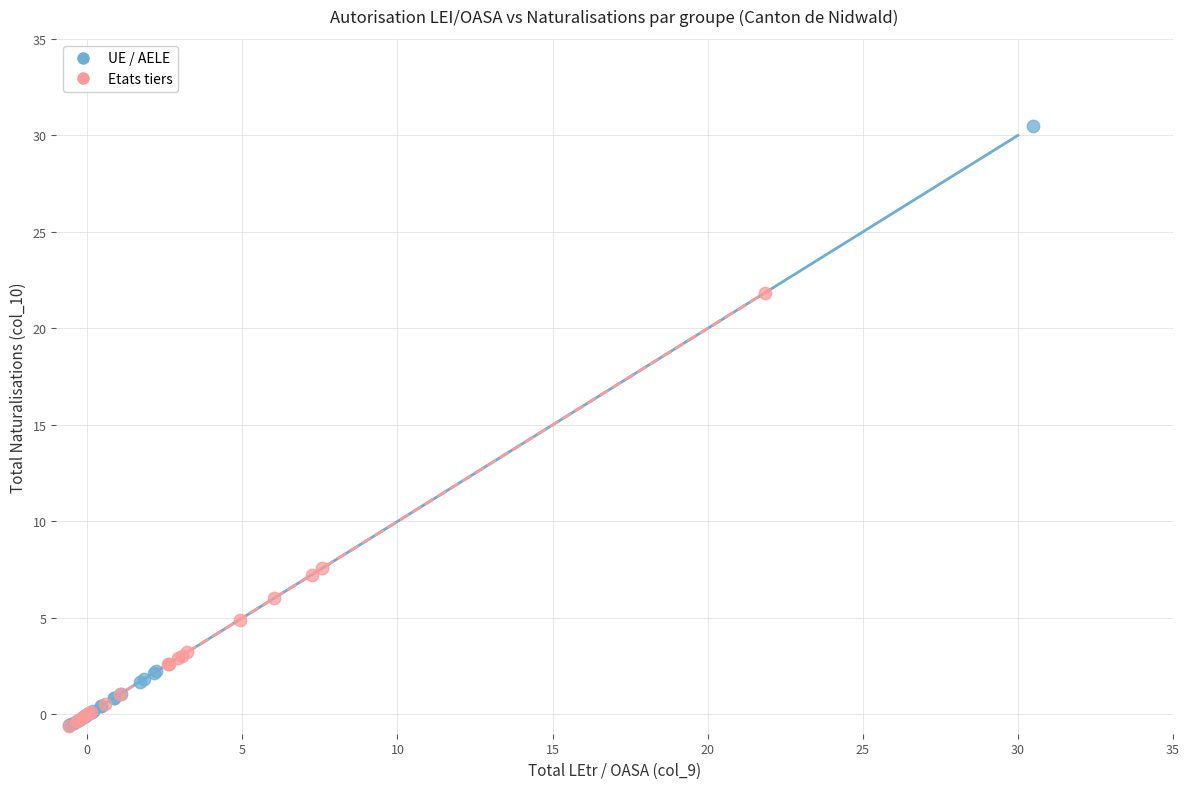

Which series contains the highest Y value?

UE / AELE